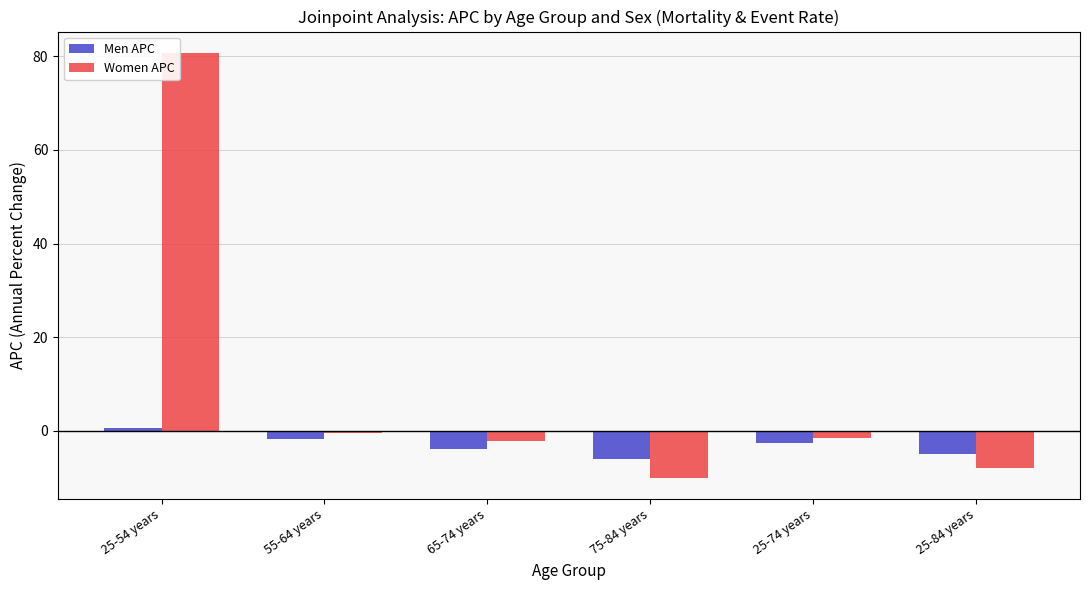

Is it true that Men APC equals -1.8 at 55-64 years?

True